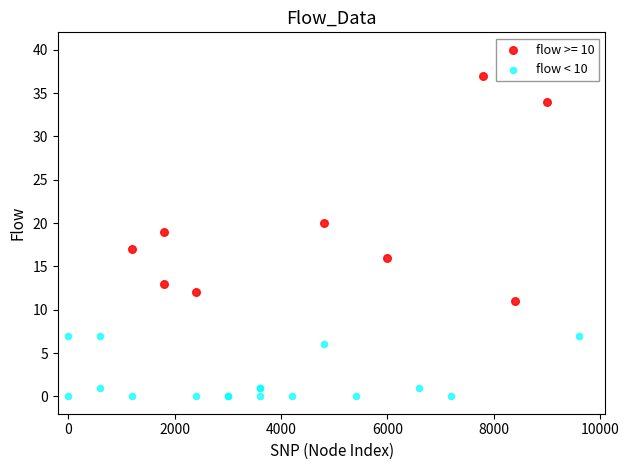

Which series contains the lowest Y value?

flow < 10